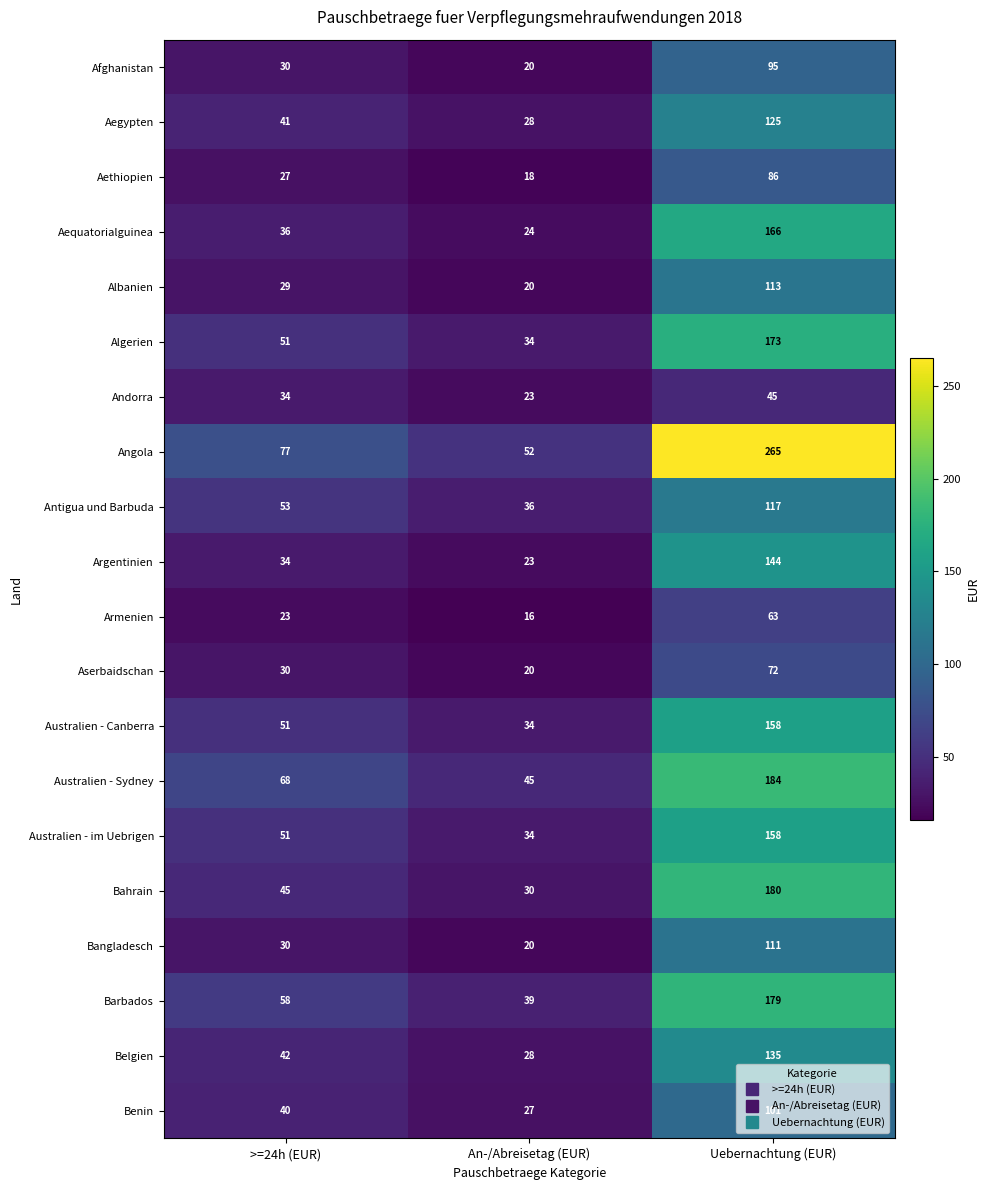

Which series has the largest total across all categories?

Angola